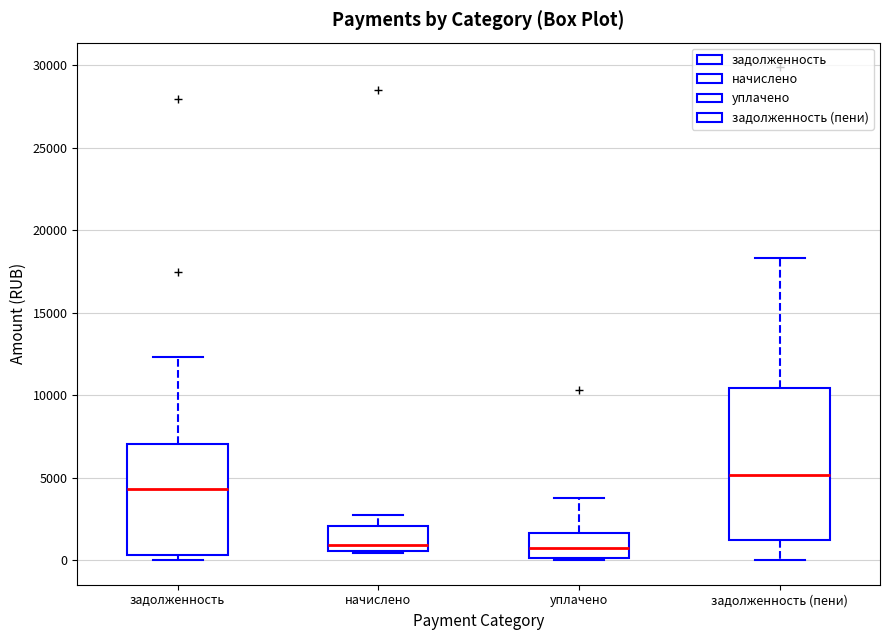

Which box has the highest median line?

задолженность (пени)